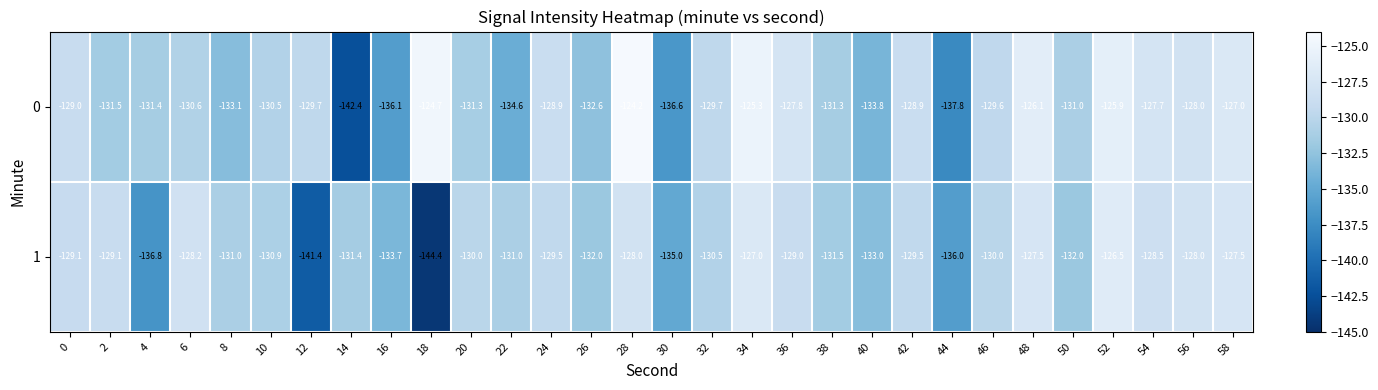

What is the difference between the second highest and minimum values in the 1 series?

17.4